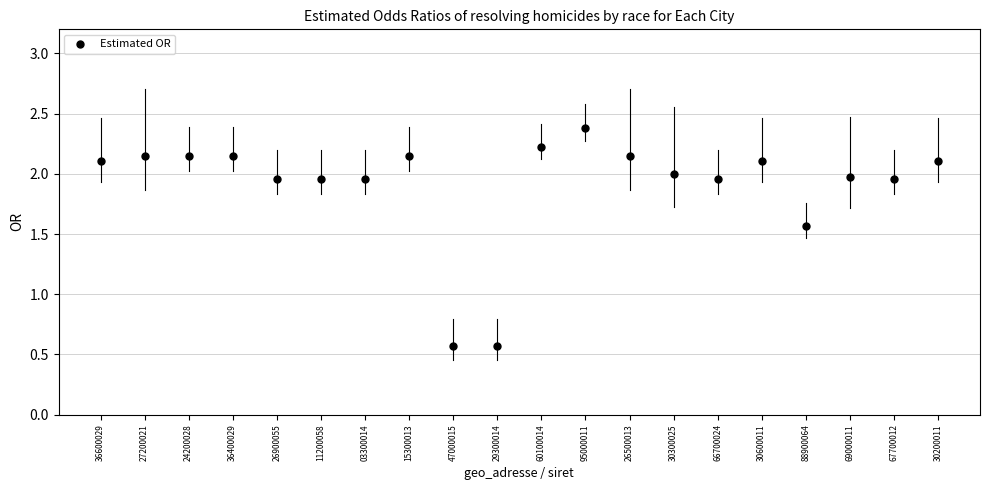

What is the range of Y values (max minus min)?

1.8